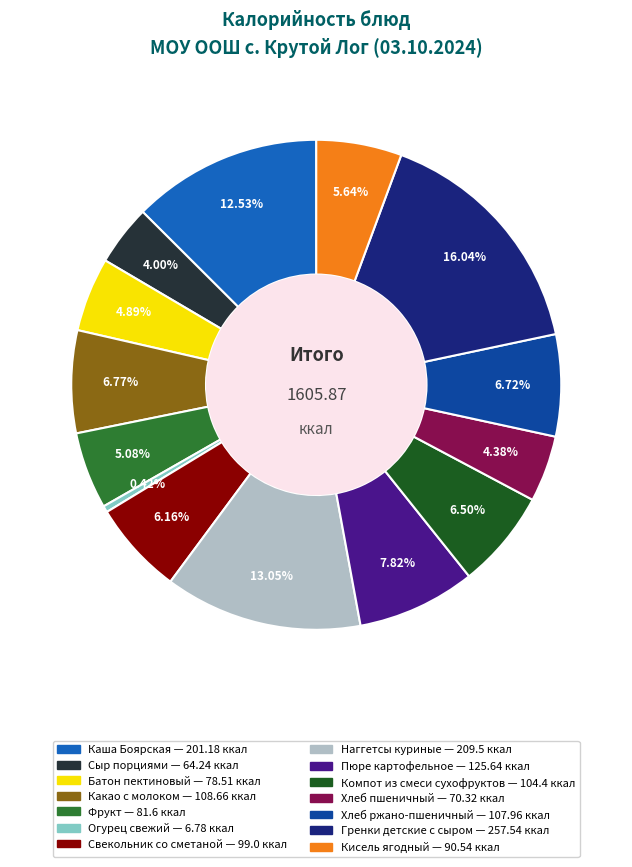

To the nearest percent, what is the combined percentage of Пюре картофельное and Гренки детские с сыром?

24%